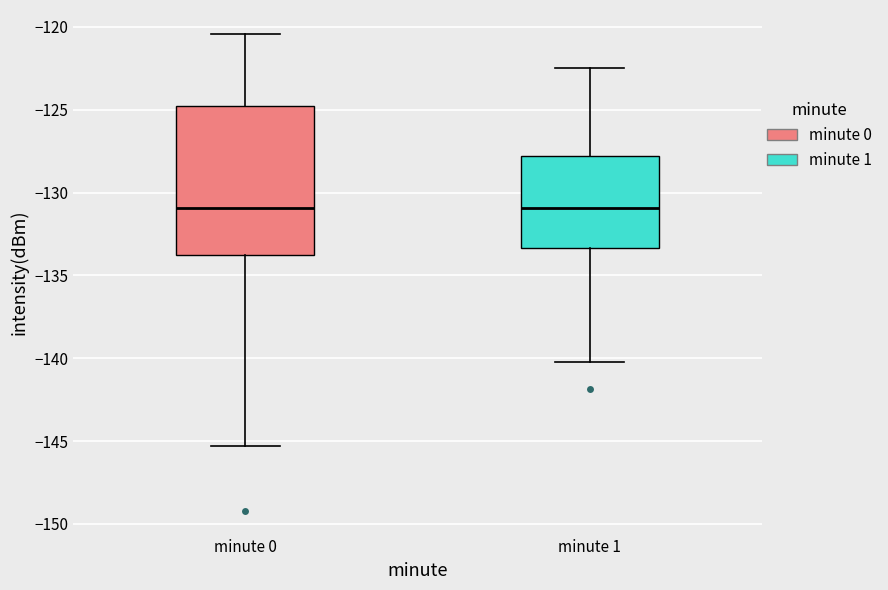

Comparing the boxes themselves (not the whiskers), which one is the tallest?

minute 0